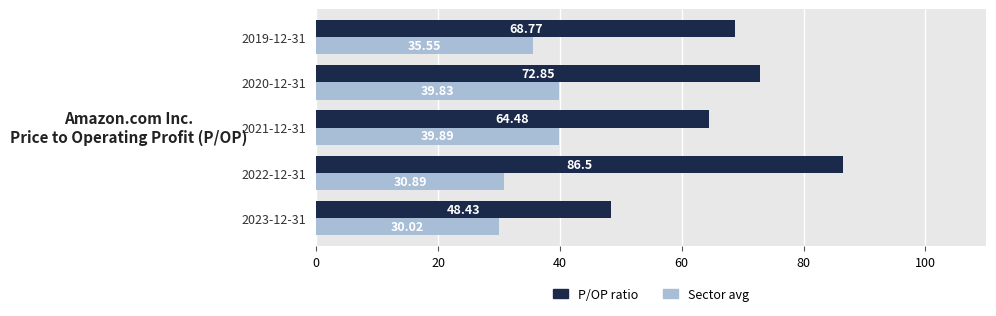

What is the average value of the P/OP ratio series?

68.2